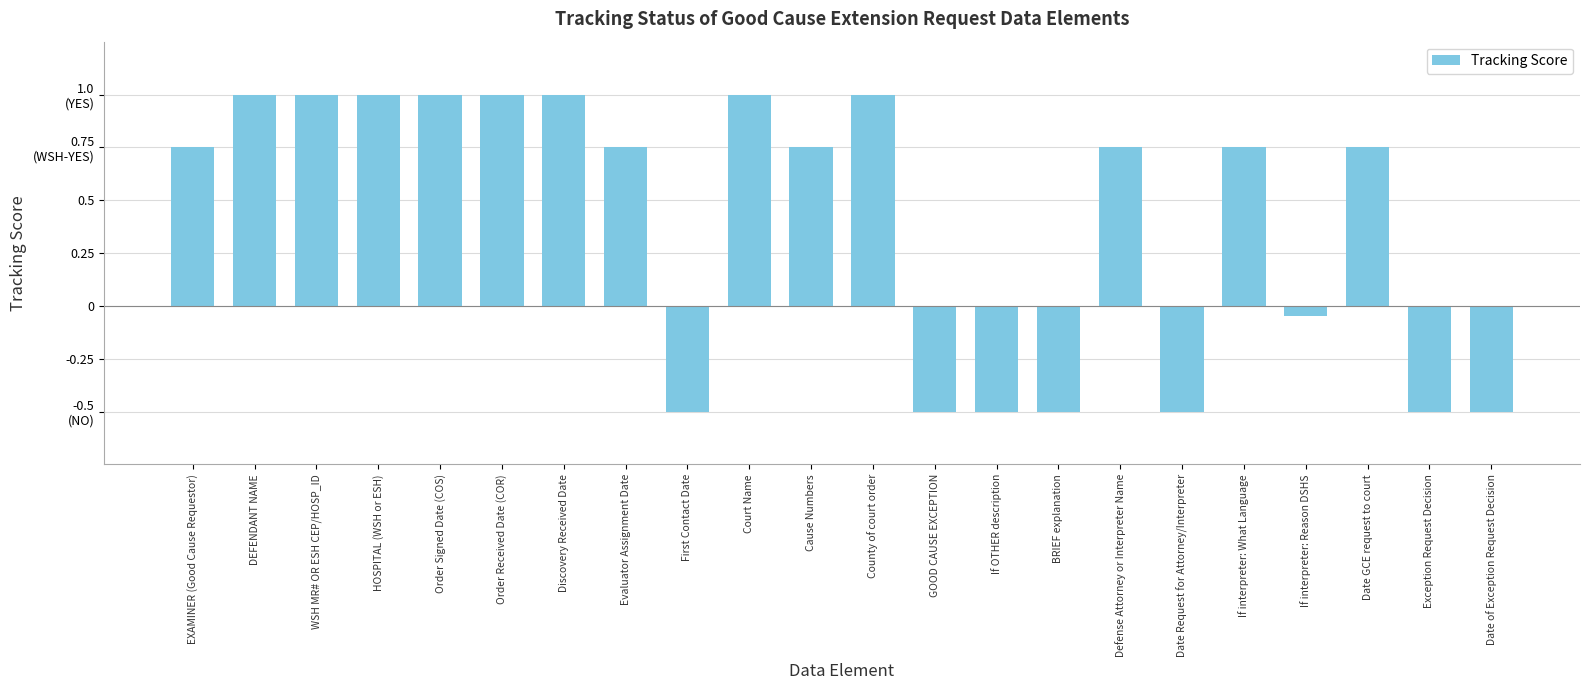

Does the chart contain any negative values?

Yes